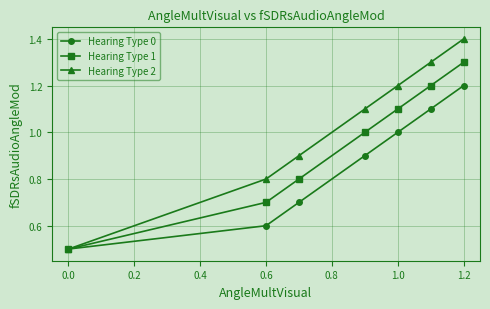

What is the difference between the maximum and minimum values in the Hearing Type 2 series?

0.9